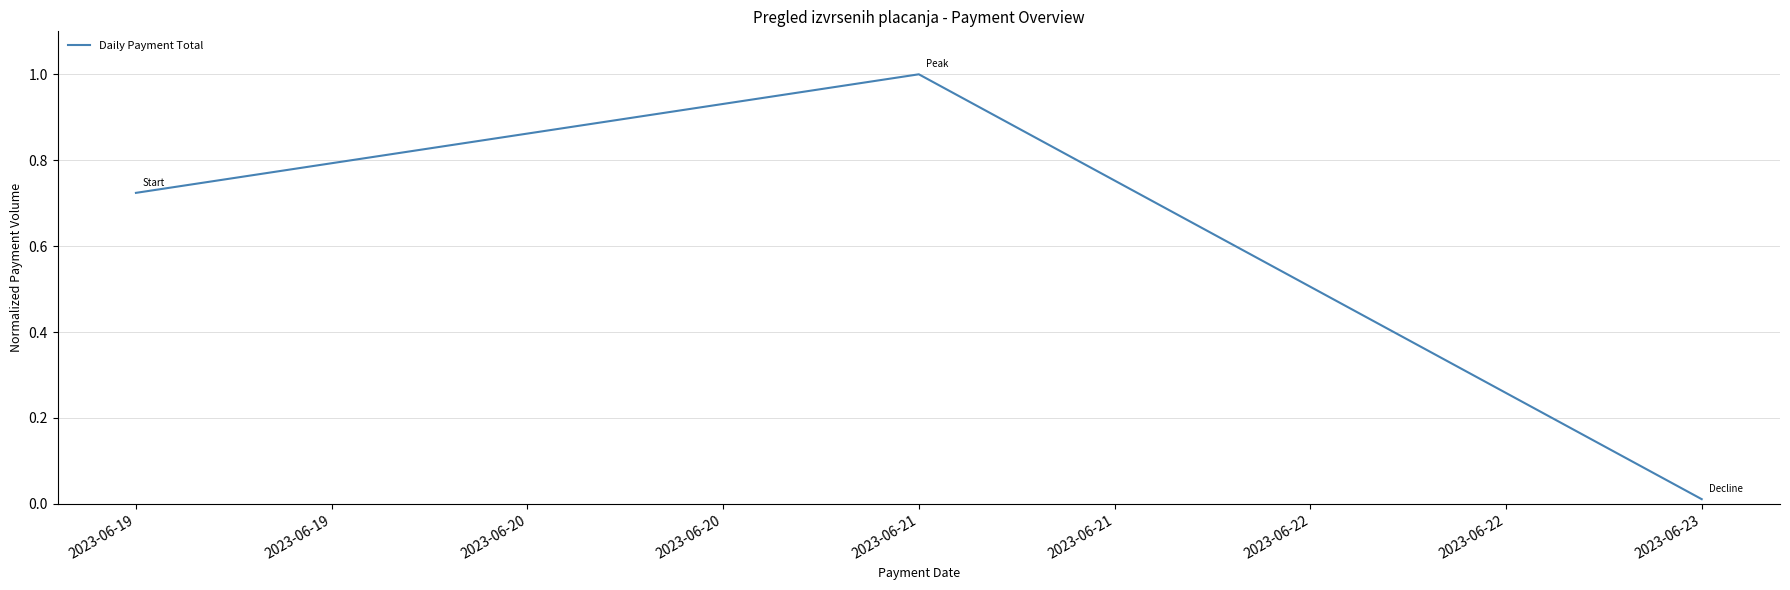

At which category does the chart reach its peak across all series?

2023-06-21